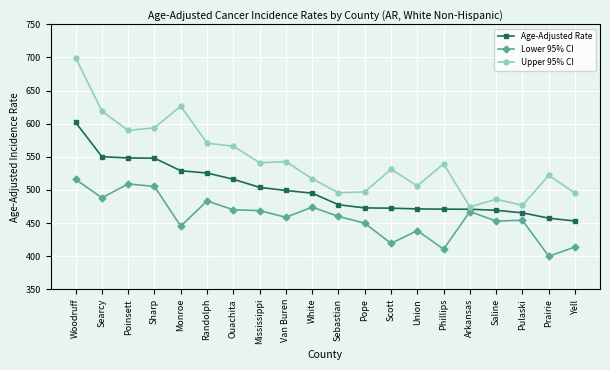

Which label corresponds to the smallest value in the chart?

Prairie